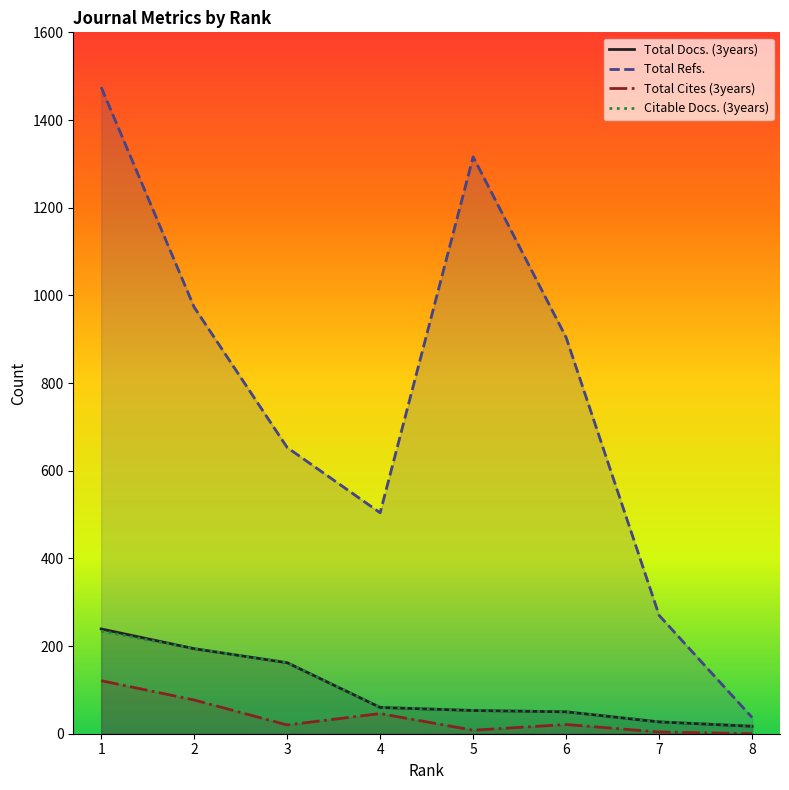

At how many categories does at least one series exceed 1354?

1